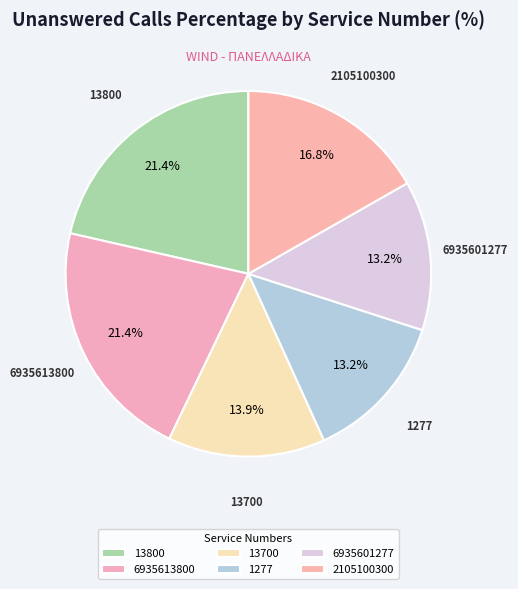

What is the ratio of the value at 13800 to the value at 6935601277?

1.6